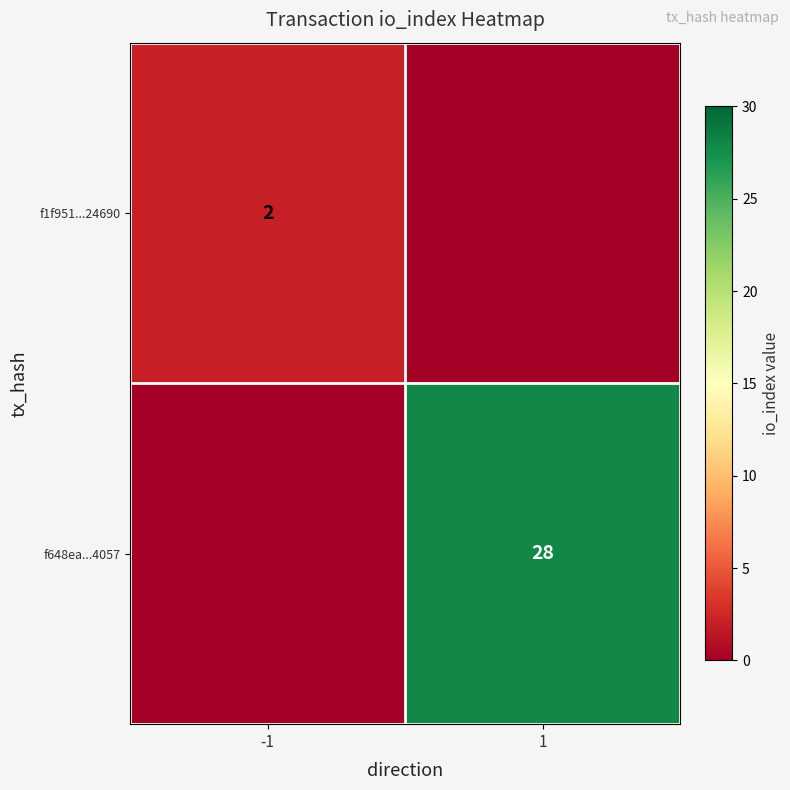

True or false: f648ea...4057 has a value of 28 at 1.

True